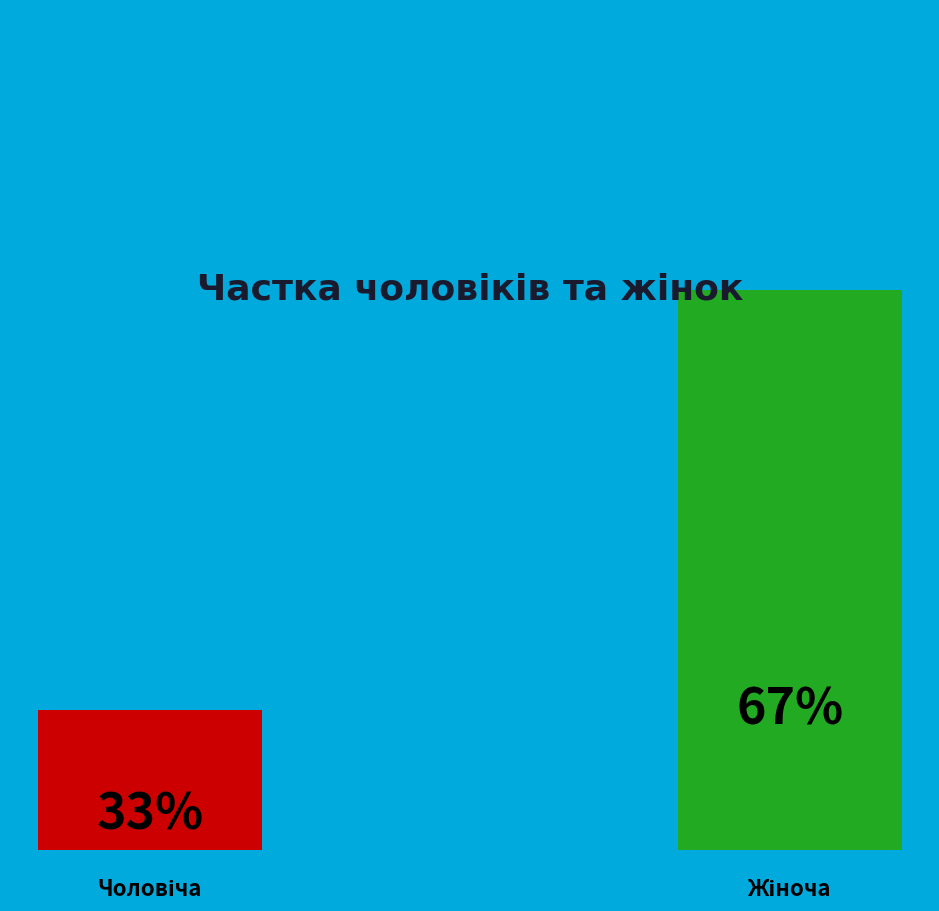

Which has a higher value, Чоловіча or Жіноча?

Жіноча